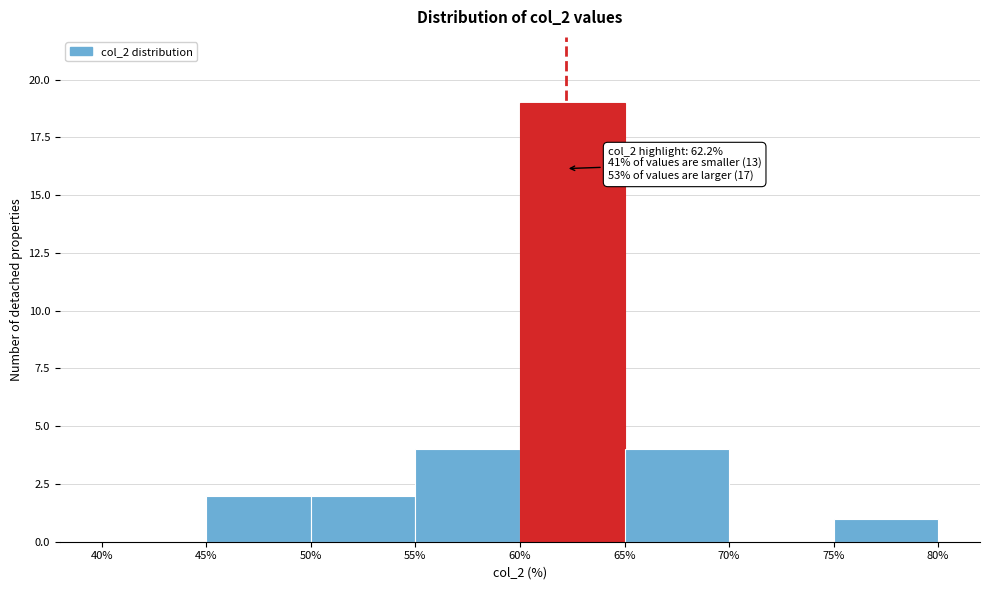

Over which range of the x-axis is the bar tallest?

60% to 65%